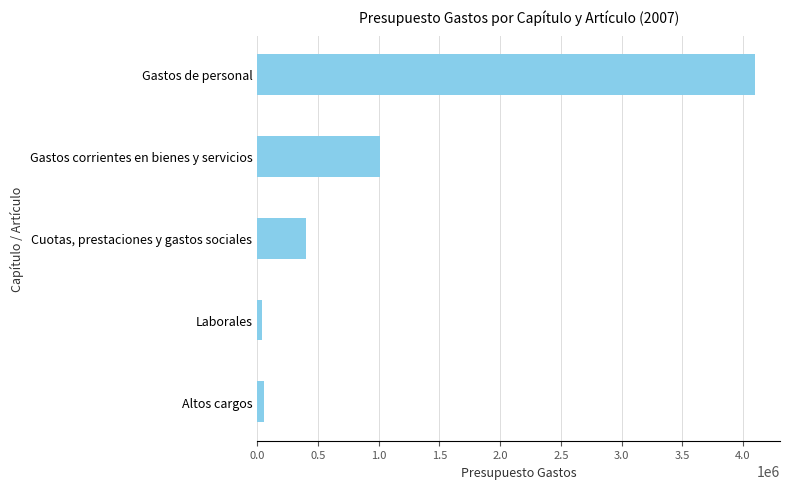

What is the label of the 4th bar from the top?

Laborales